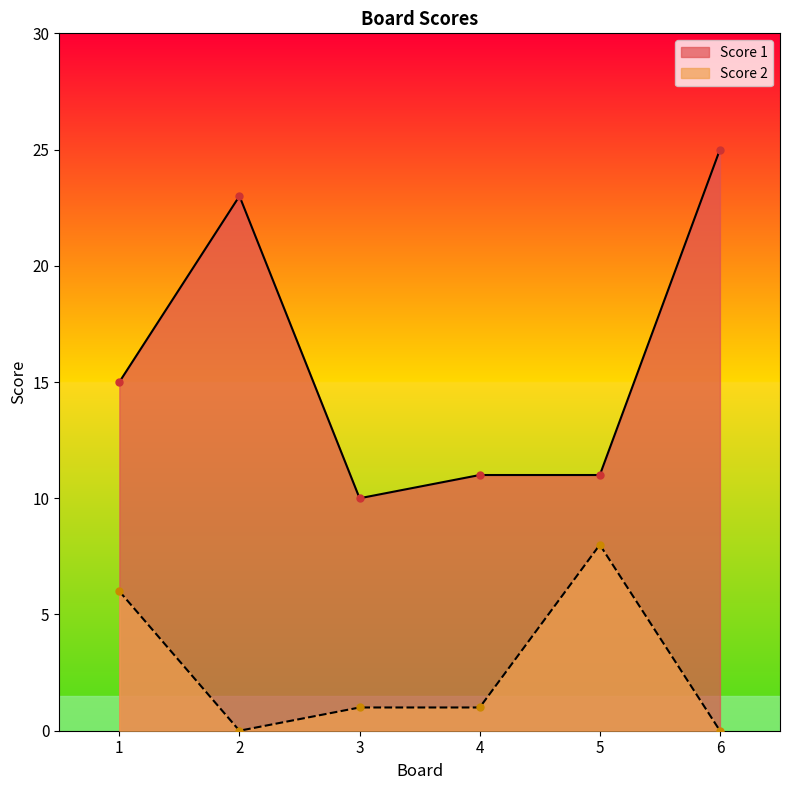

Does the chart have visible grid lines?

No